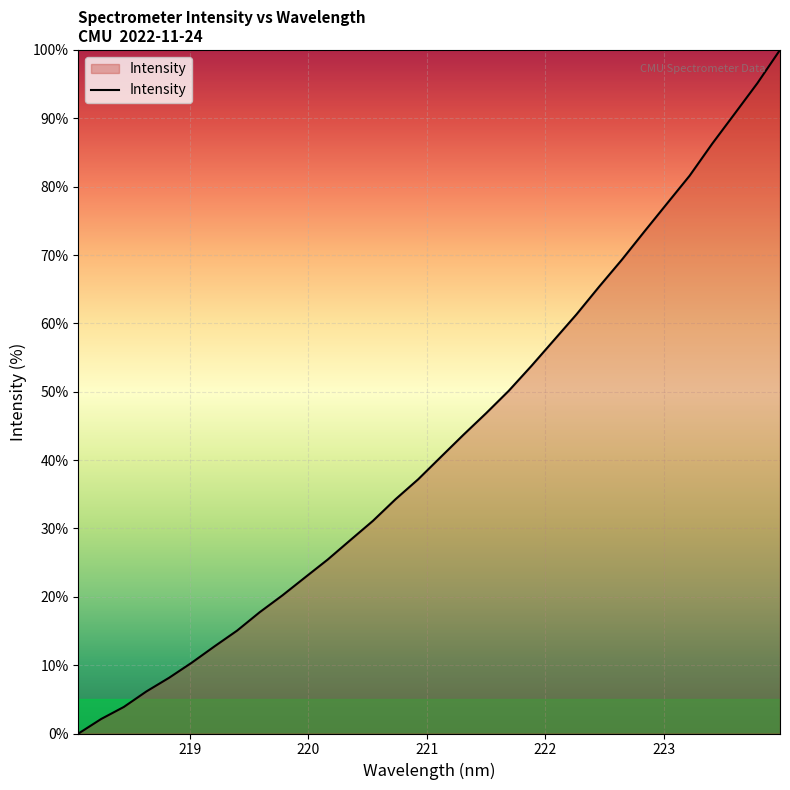

What is the maximum value shown in the chart?

100.0